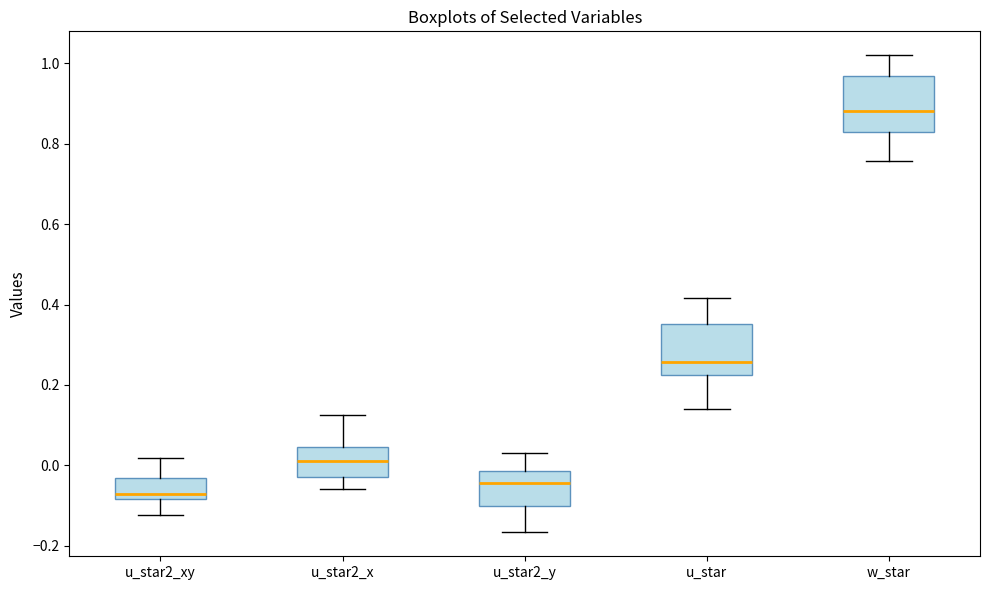

Where does the upper whisker of the box for w_star end on the y-axis? The values are not printed on the chart, so give them approximately, as read against the axis.

1.02